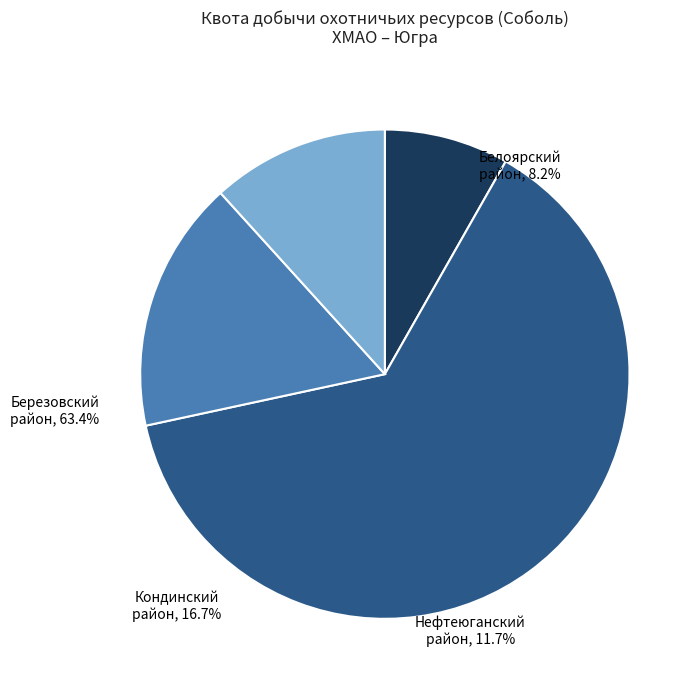

Between Кондинский район and Белоярский район, which is larger?

Кондинский район